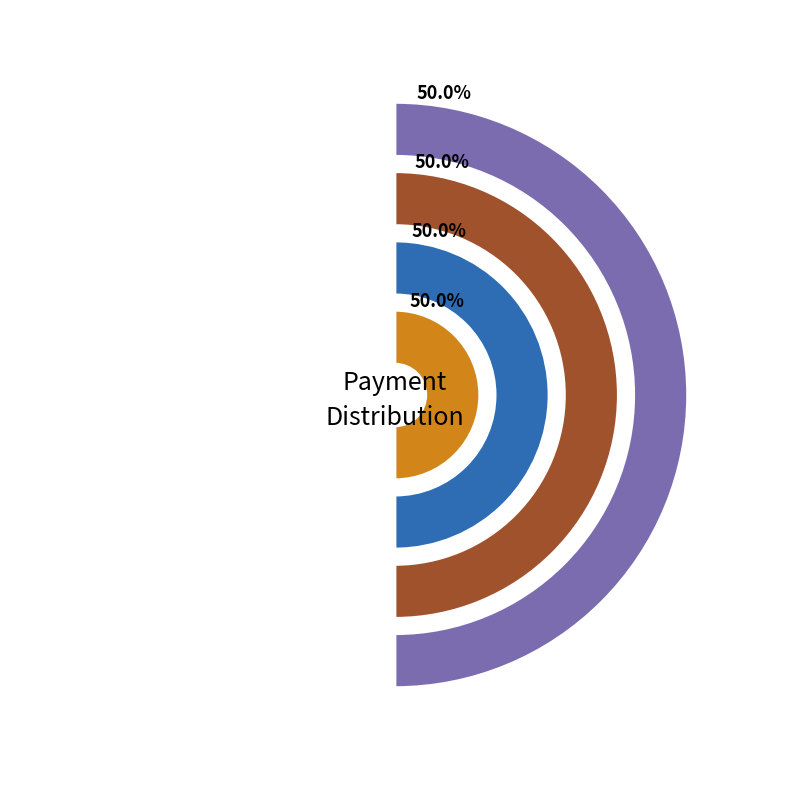

To the nearest percent, what is the combined percentage of YDL-16517375 and YDL-1449417?

100%